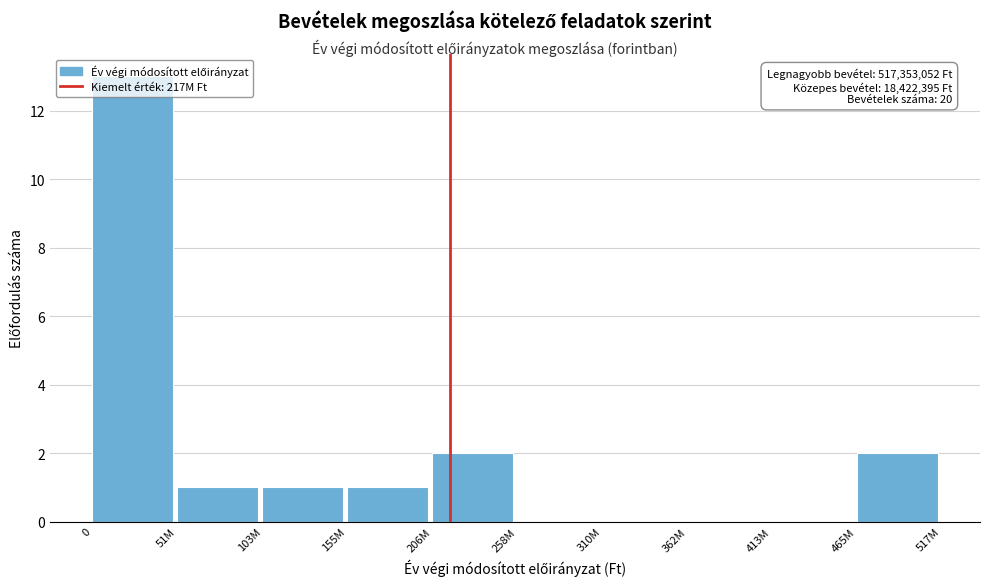

Which has a higher value, 362M or 465M?

465M